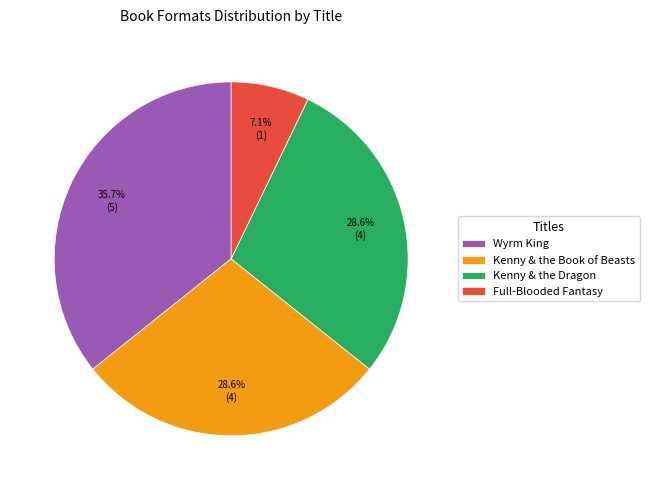

To the nearest percent, what portion does Kenny & the Book of Beasts represent?

29%